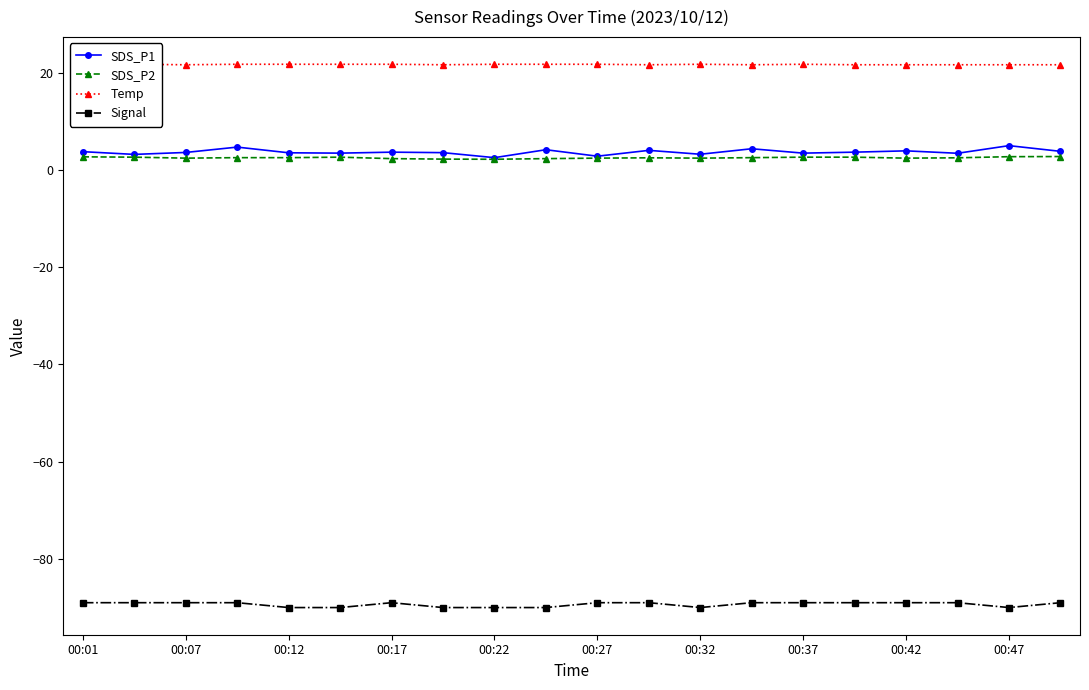

How many categories are shown in the chart?

20